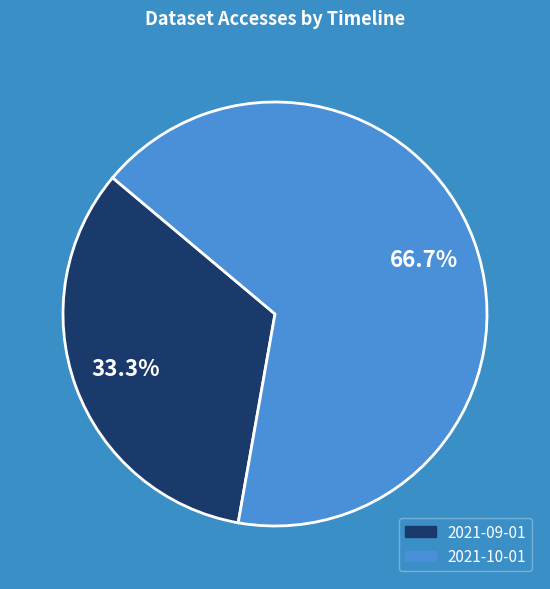

True or false: 2021-09-01 accounts for 23% of the total.

False